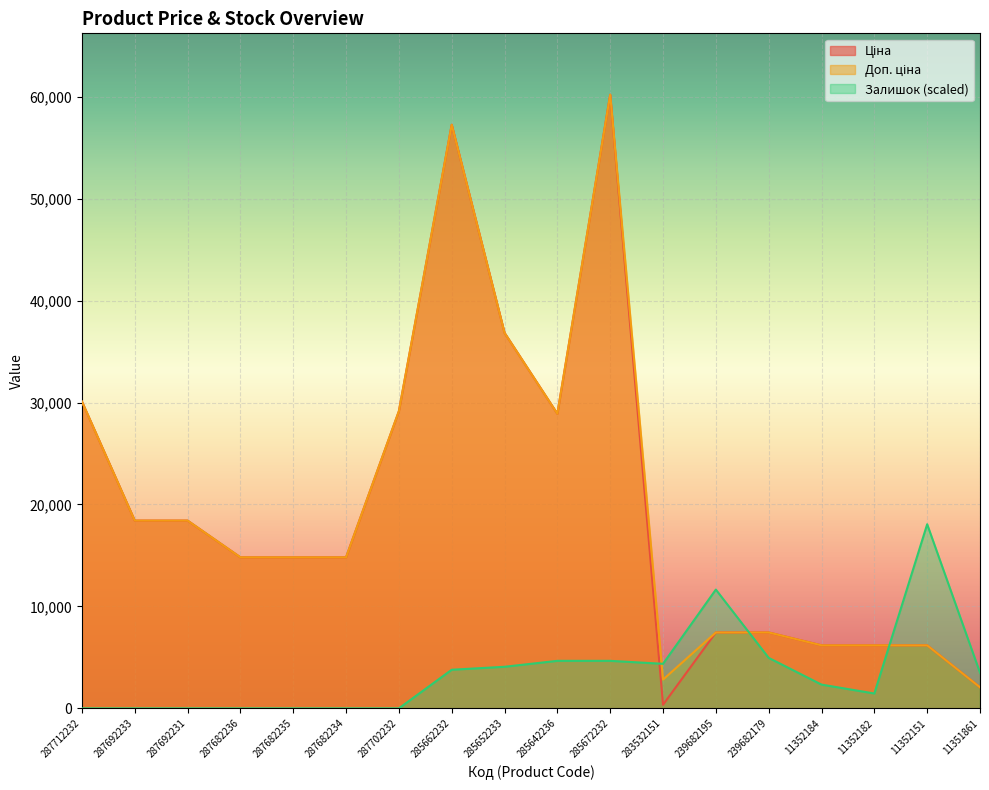

At 285642236, list the series in order from smallest to largest.

Залишок, Ціна, Доп. ціна